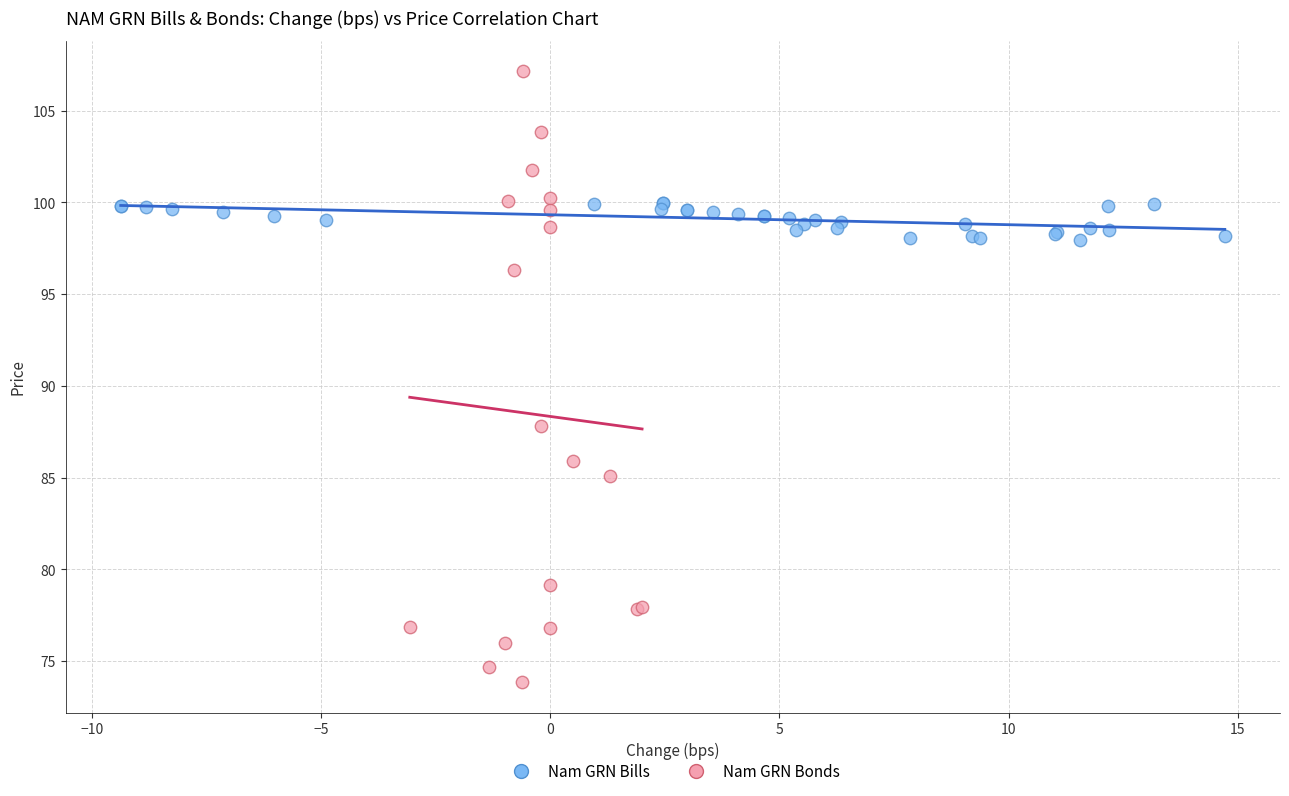

Which series has the largest Y range (max minus min)?

Nam GRN Bonds